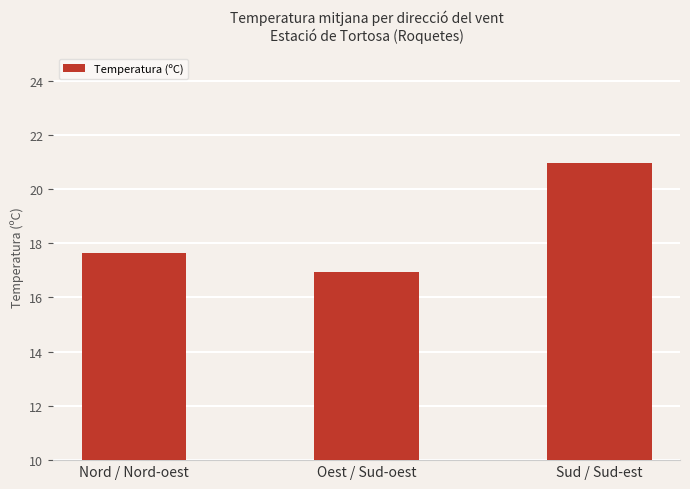

The value at Sud / Sud-est is 29.3. True or false?

False